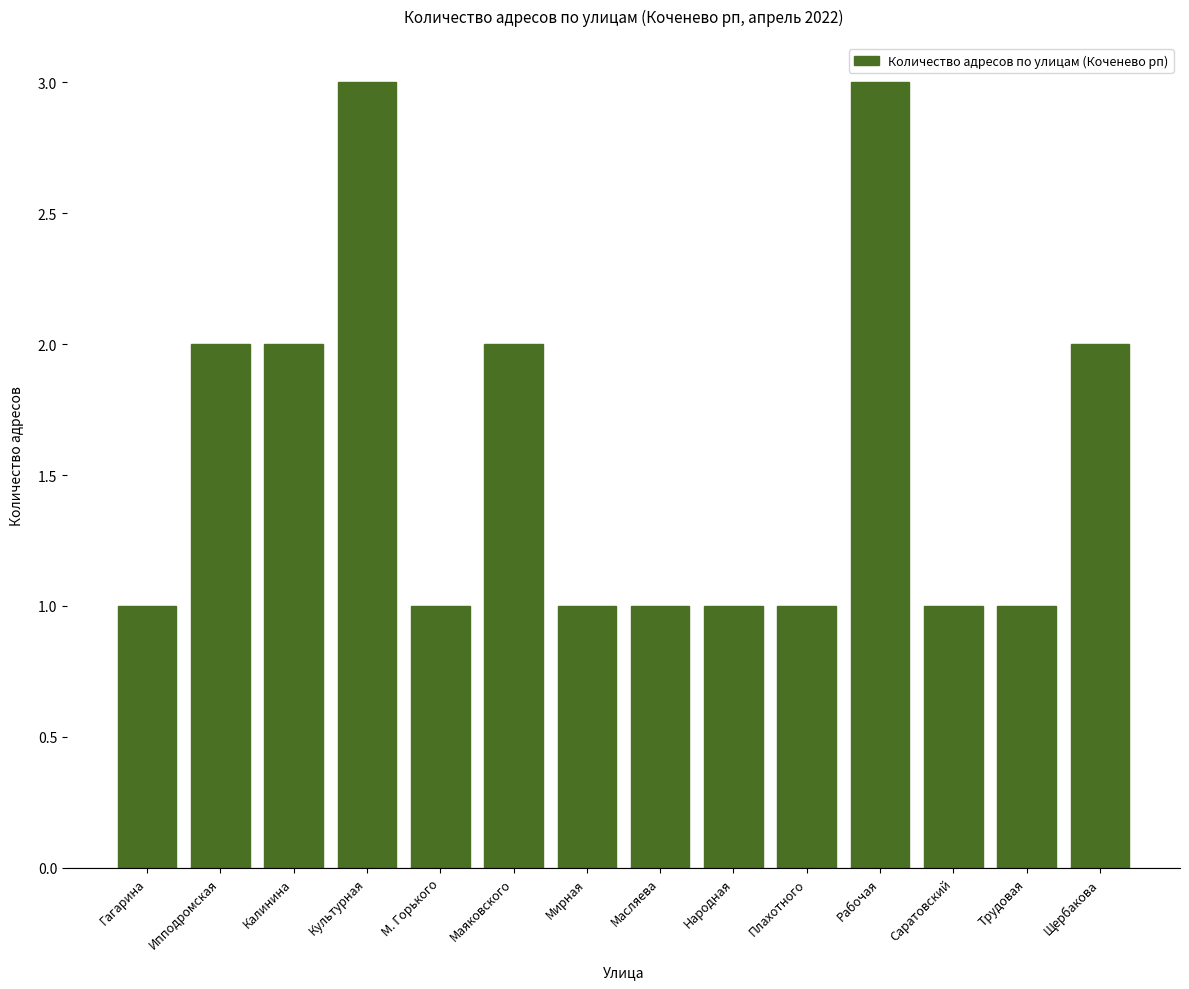

True or false: the data shows 2 at Рабочая.

False